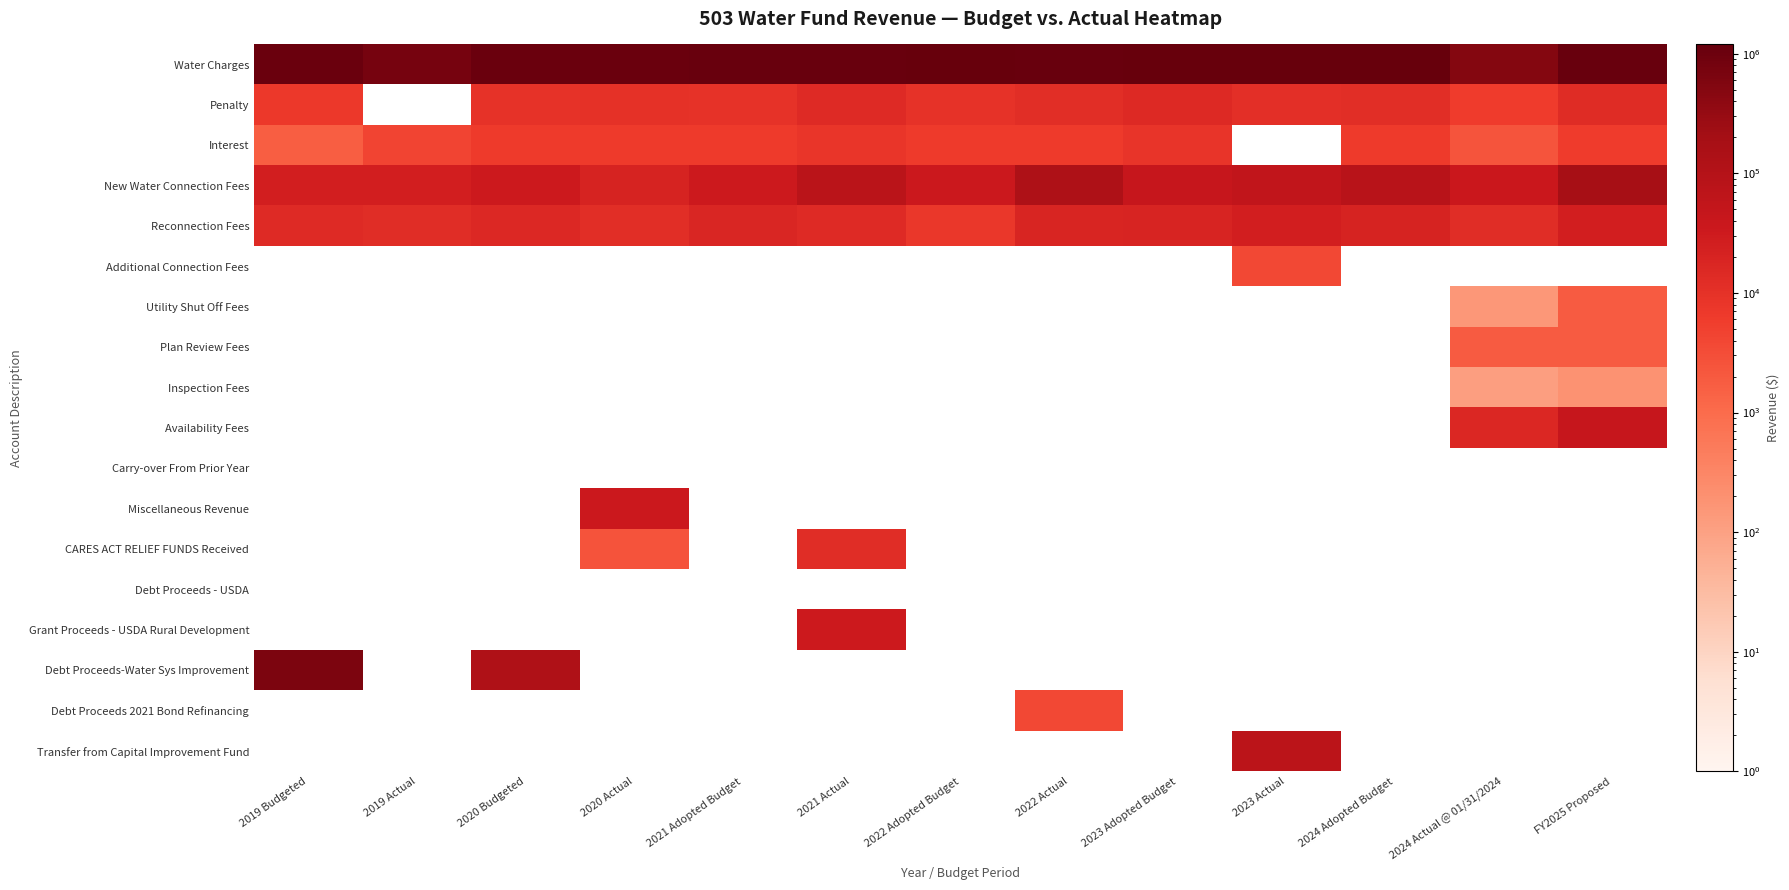

Where is Debt Proceeds-Water Sys Improvement nearest to the value 372450?

2020 Budgeted